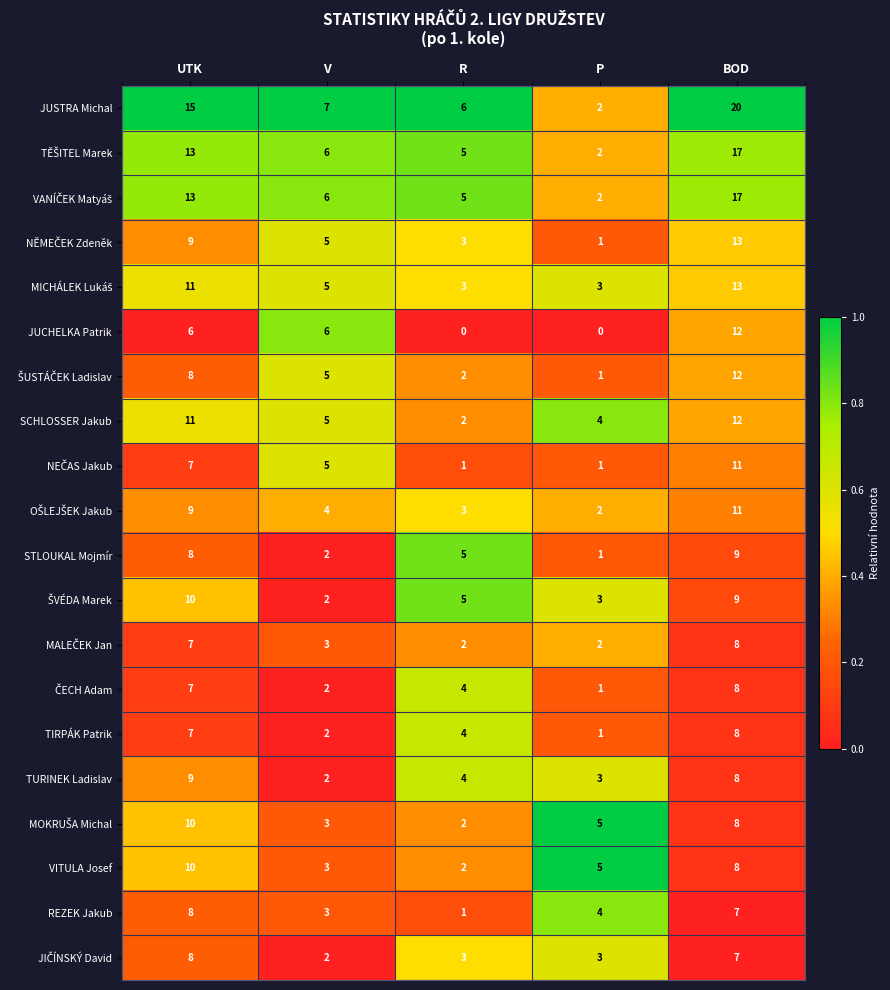

What is the difference between the second highest and second lowest values in the SCHLOSSER Jakub series?

7